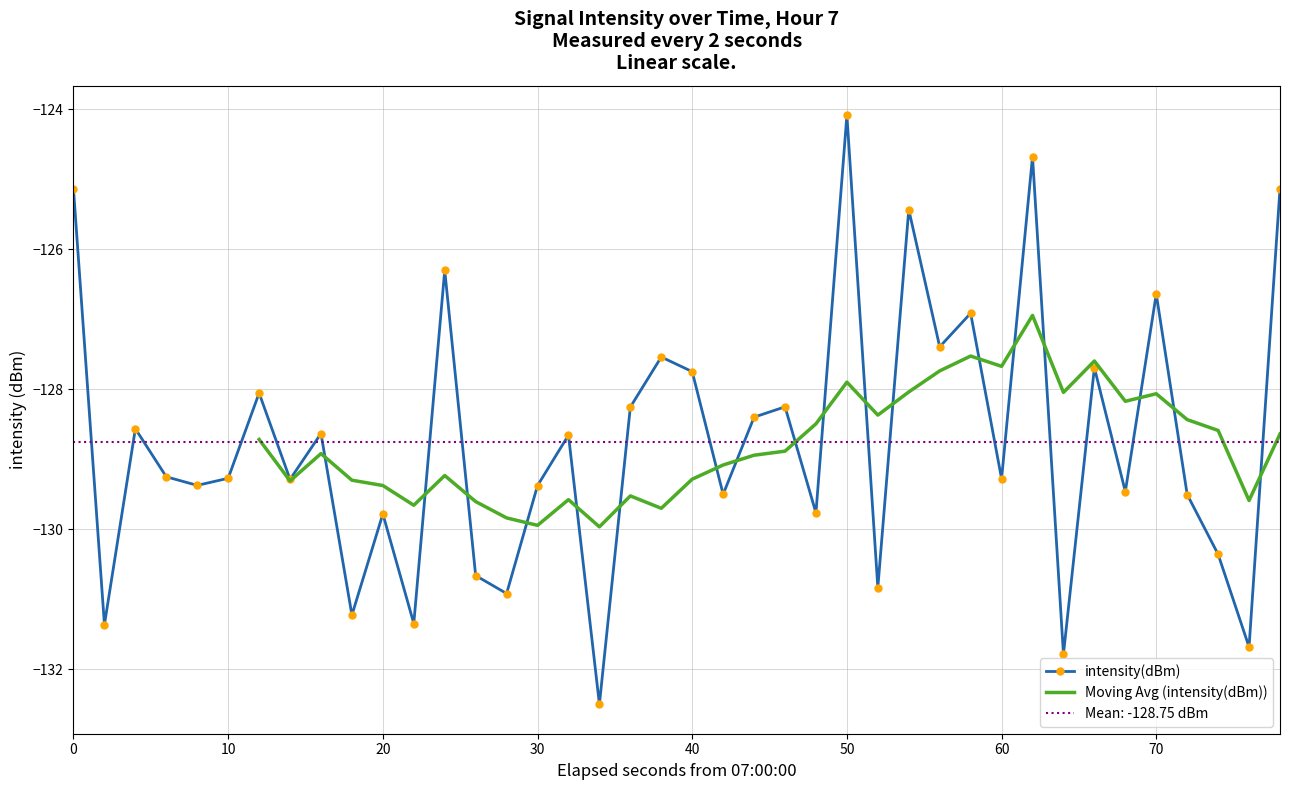

What is the highest value of the intensity(dBm) series?

-124.1